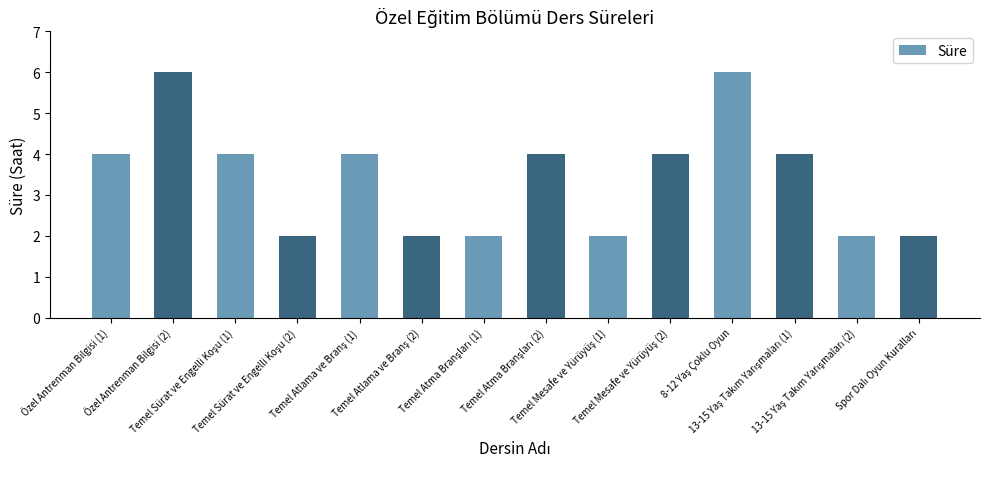

How many values are between 2 and 4?

12